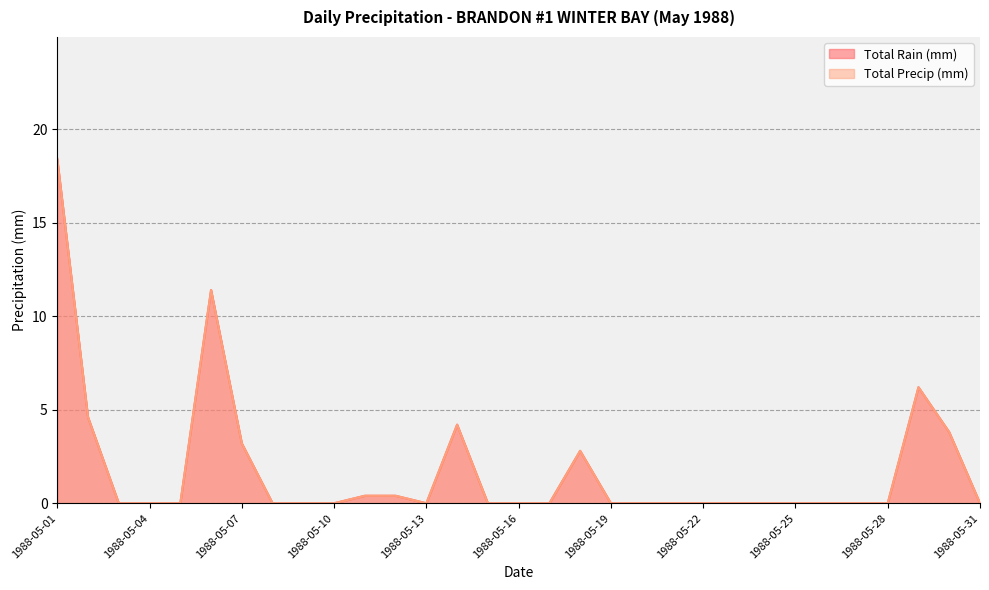

What is the difference between the maximum and minimum values in the Total Rain (mm) series?

18.4